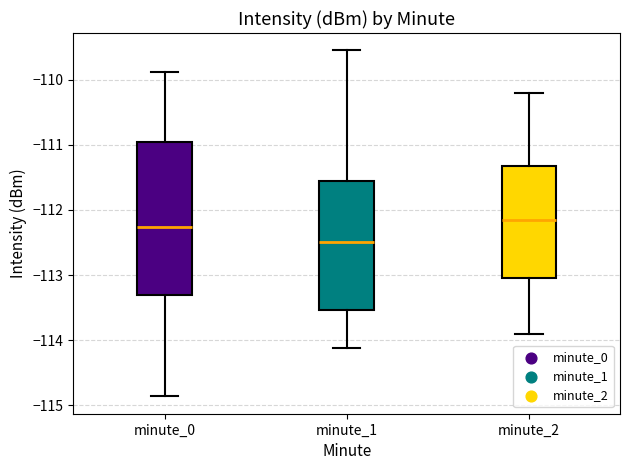

Which box has the highest median line?

minute_2